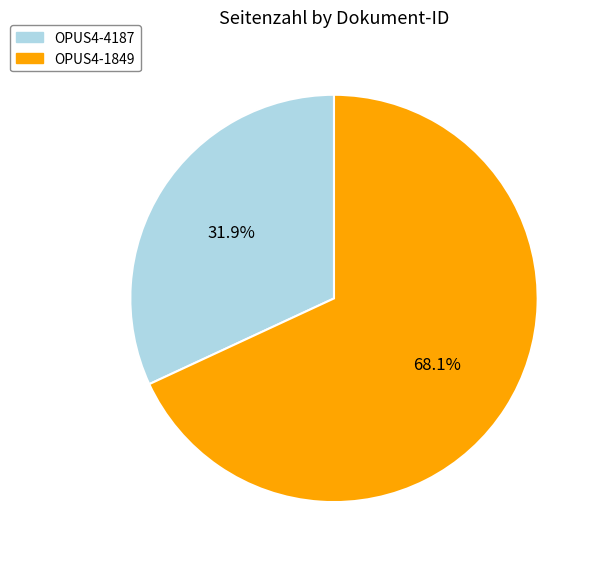

To the nearest percent, what portion does OPUS4-1849 represent?

68%